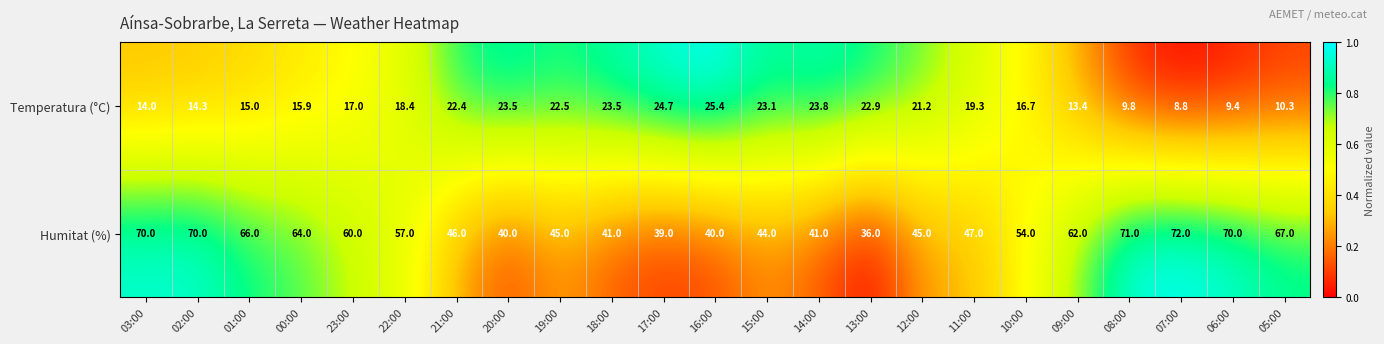

Rank the series at 07:00 from highest to lowest value.

Humitat (%), Temperatura (°C)